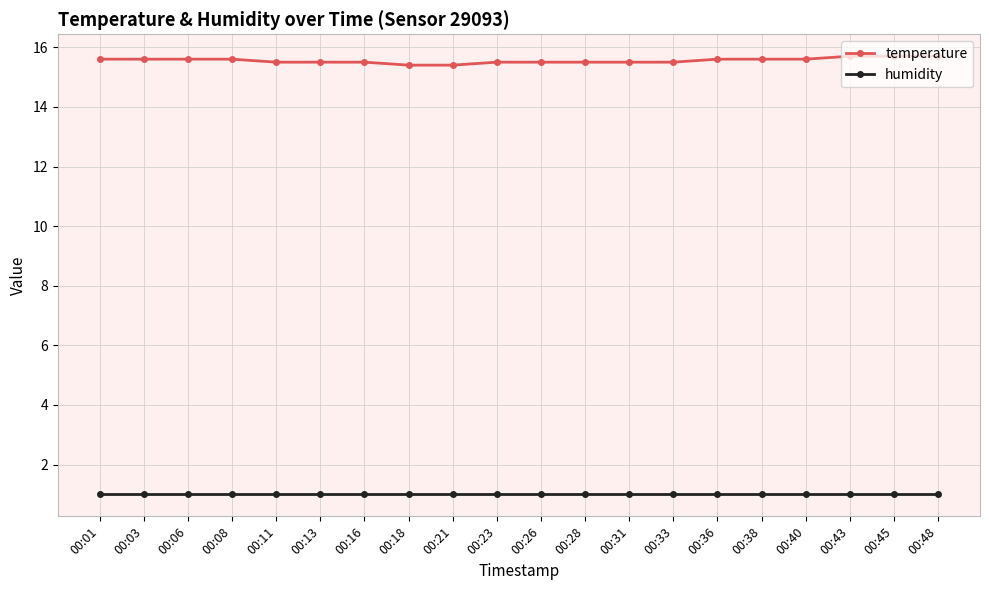

Is this an area chart (filled region under the line)?

No